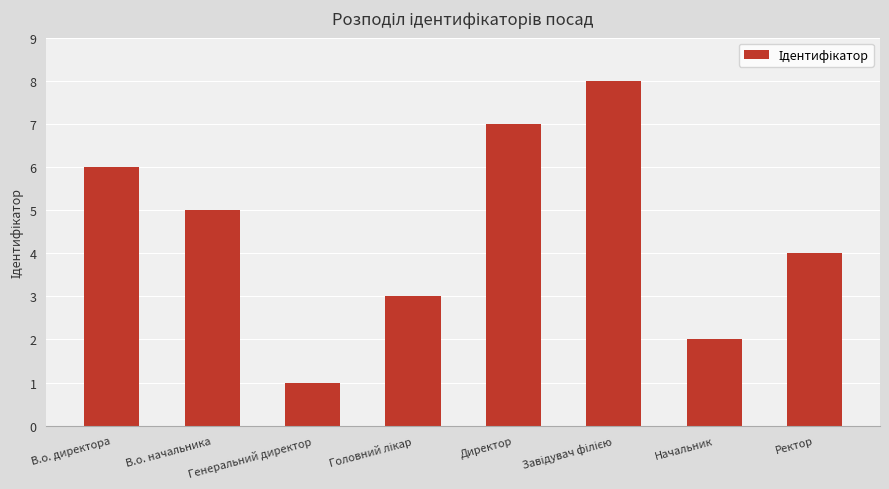

What is the sum of all values?

36